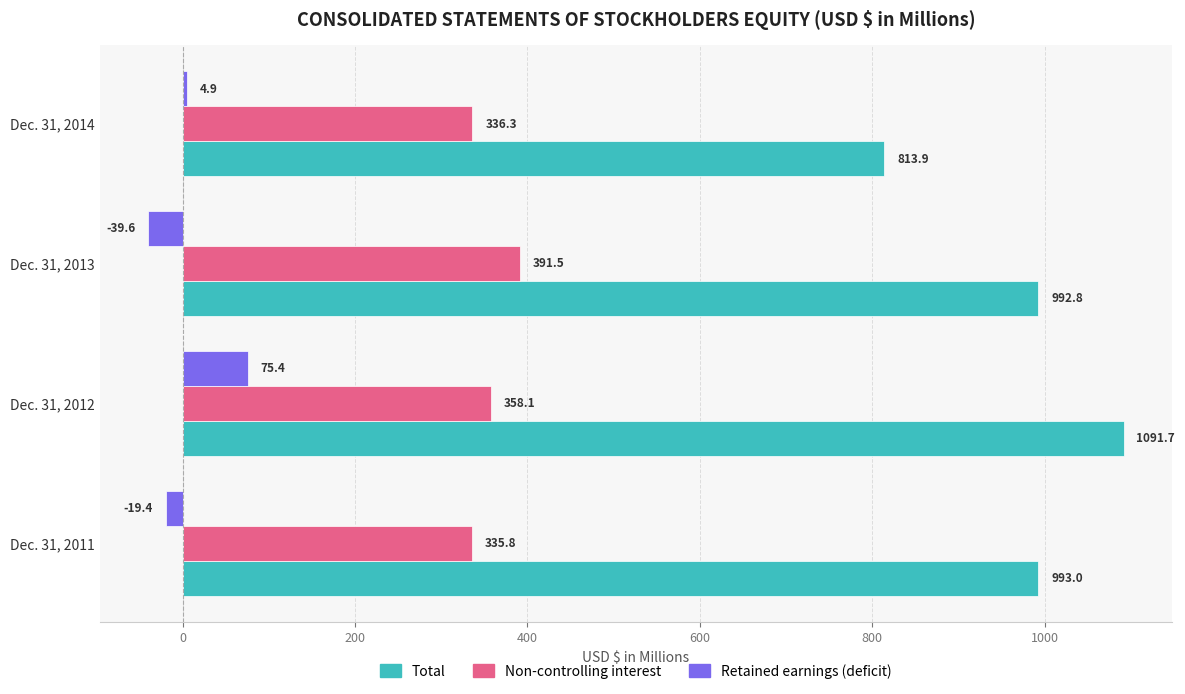

How many values in Retained earnings (deficit) are below zero?

2